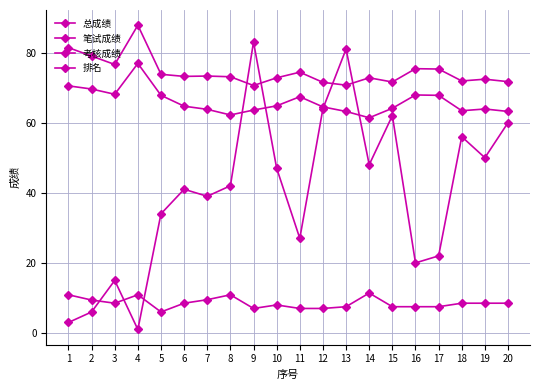

What is the difference between the maximum and minimum values in the 总成绩 series?

17.2